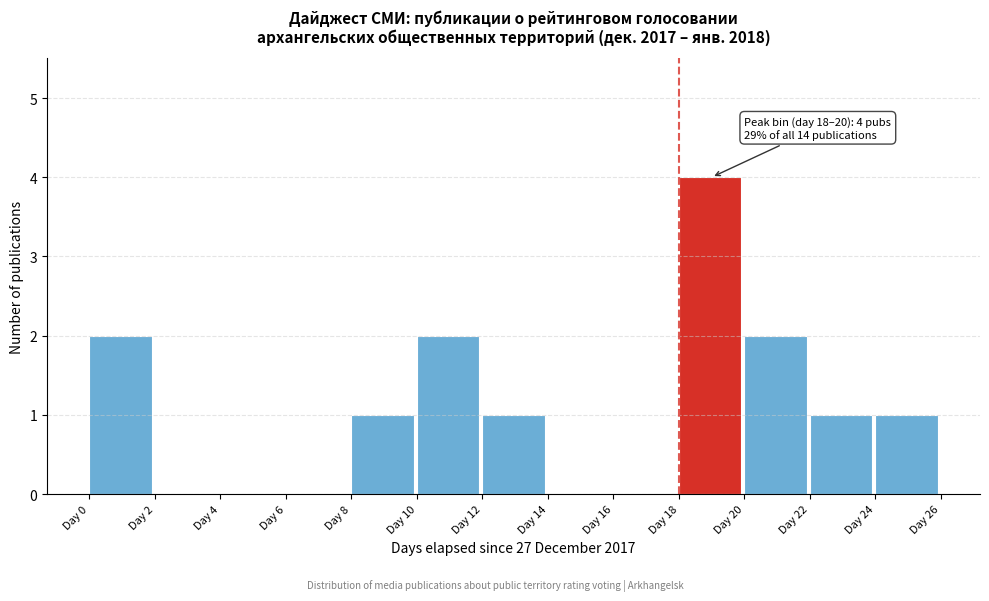

Which range on the x-axis has the tallest bar?

18 to 20